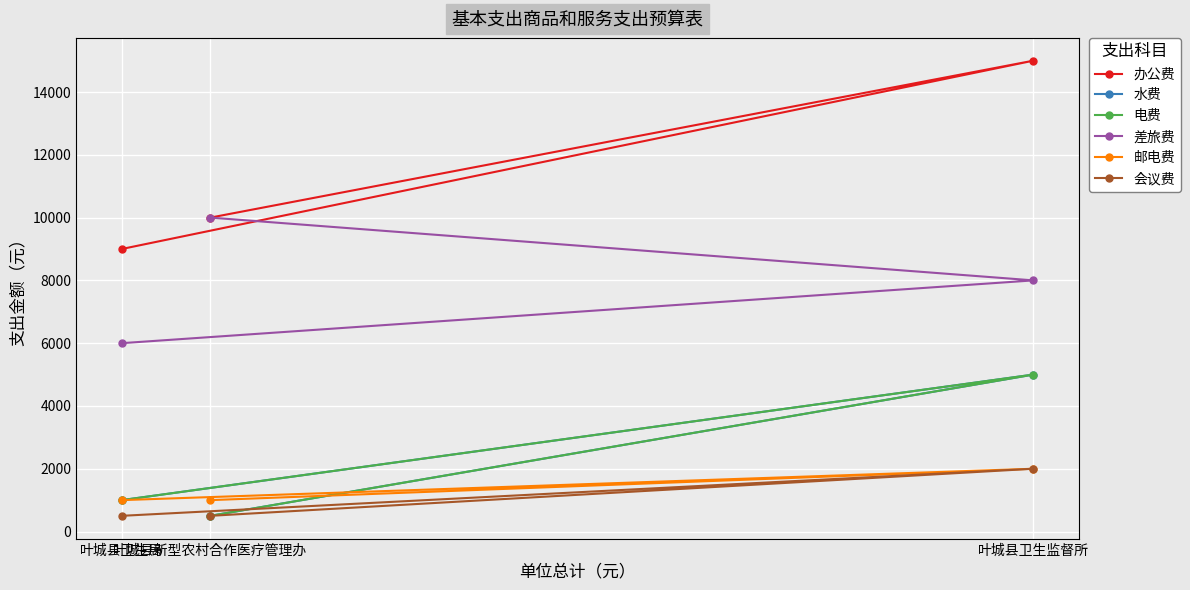

At how many categories does at least one series exceed 3814?

3